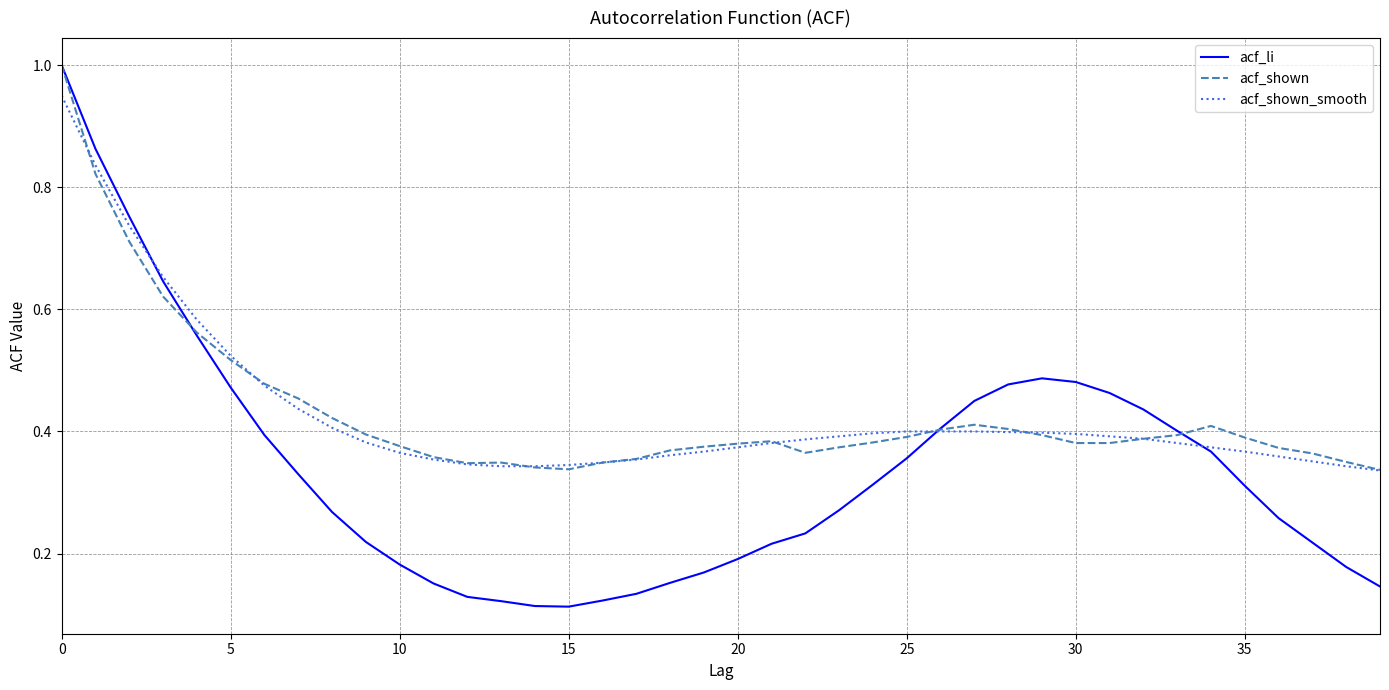

What is the maximum value for acf_li?

1.0